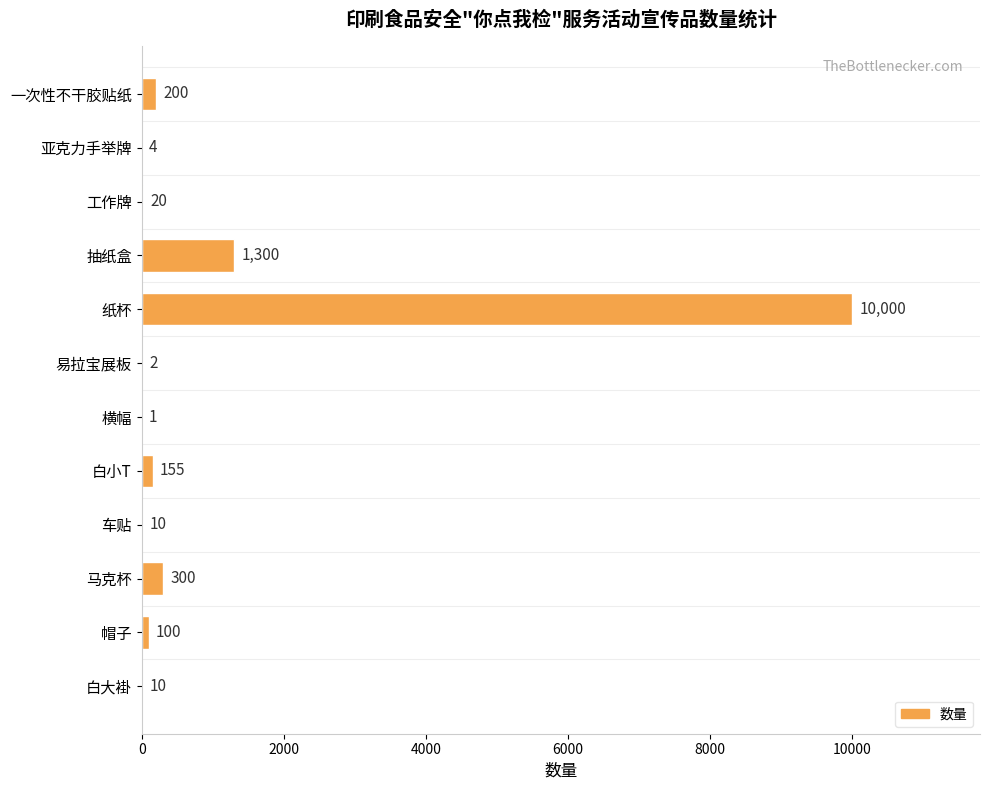

Reading bottom to top, what are all the values shown in this chart?

白大褂=10	帽子=100	马克杯=300	车贴=10	白小T=155	横幅=1	易拉宝展板=2	纸杯=10000	抽纸盒=1300	工作牌=20	亚克力手举牌=4	一次性不干胶贴纸=200